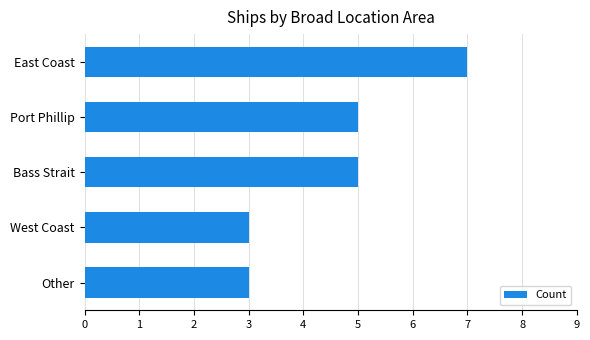

Between Port Phillip and West Coast, which is larger?

Port Phillip